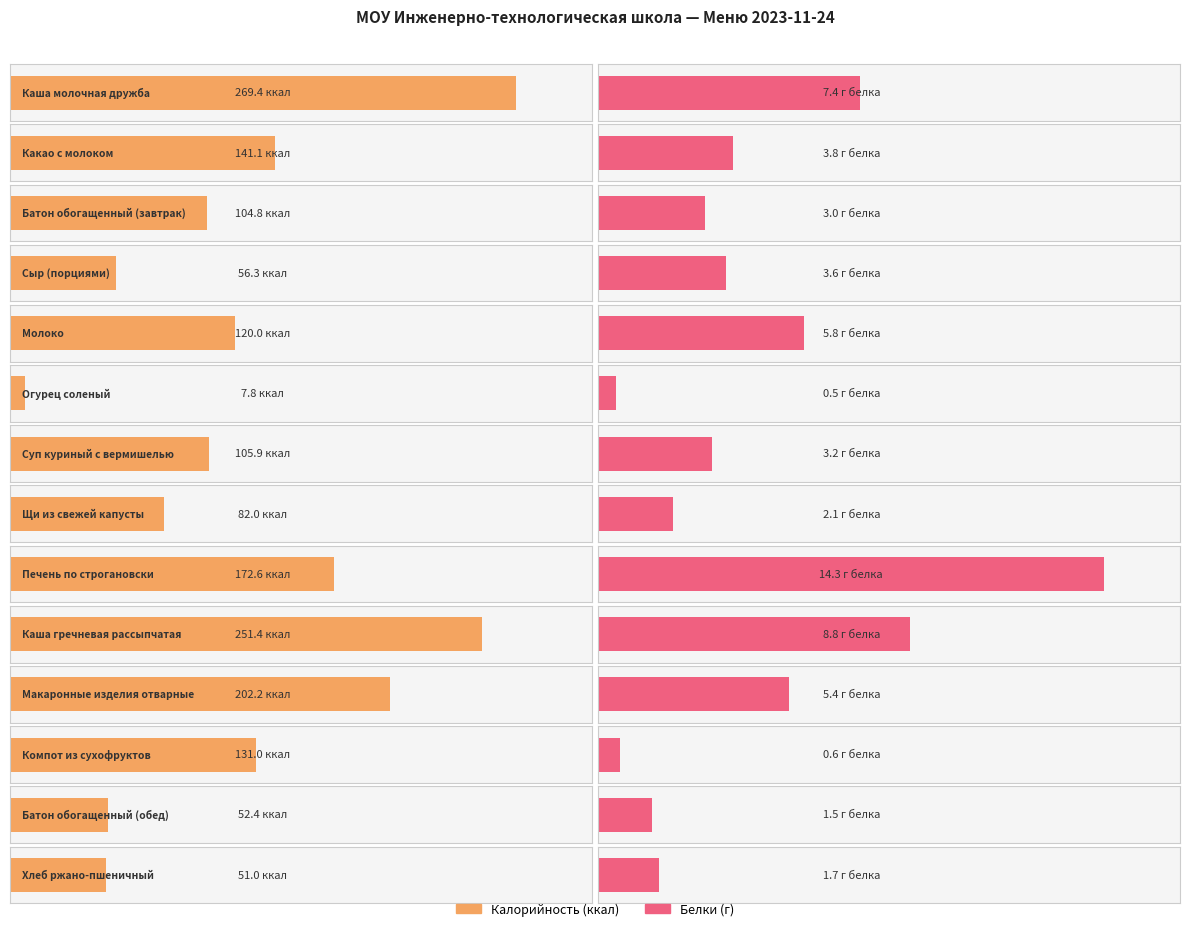

At which label does Белки first exceed 3?

Каша молочная дружба